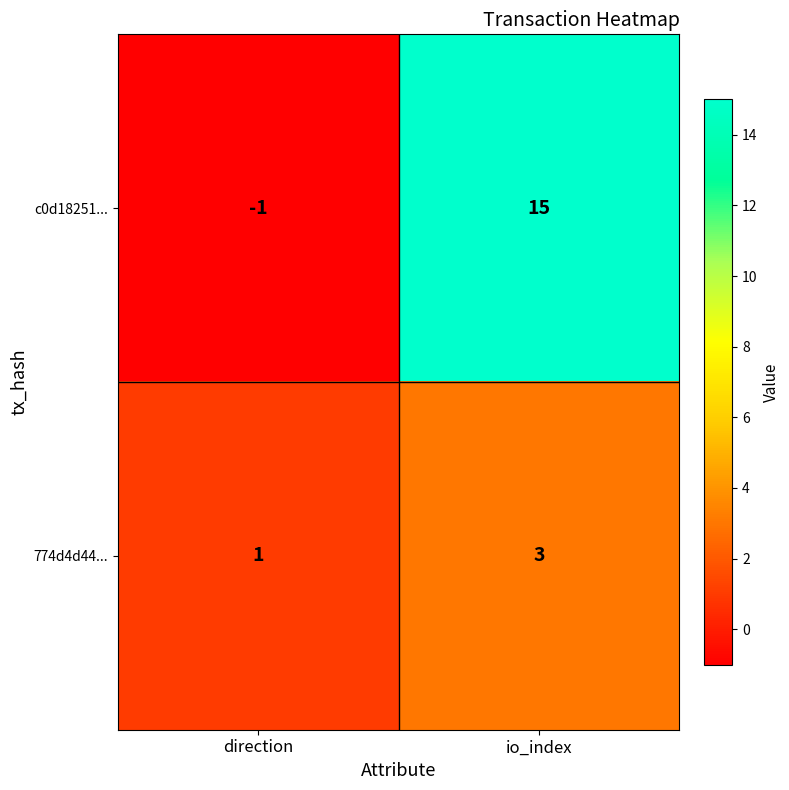

Which series changed the most between direction and io_index?

c0d18251...